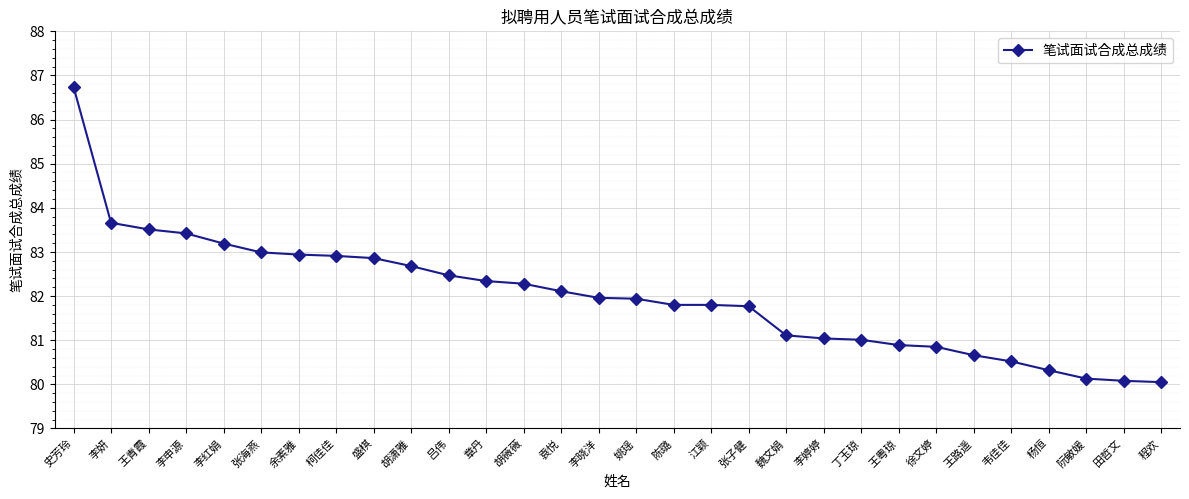

What is the sum of the values at 程欢 and 章丹?

162.4